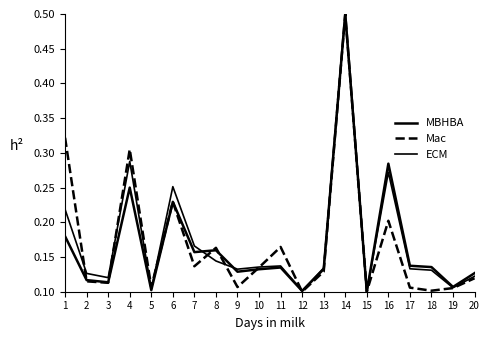

List the labels in order of ECM value, largest first.

14, 4, 16, 6, 1, 7, 8, 11, 10, 13, 17, 9, 18, 2, 20, 3, 19, 5, 12, 15